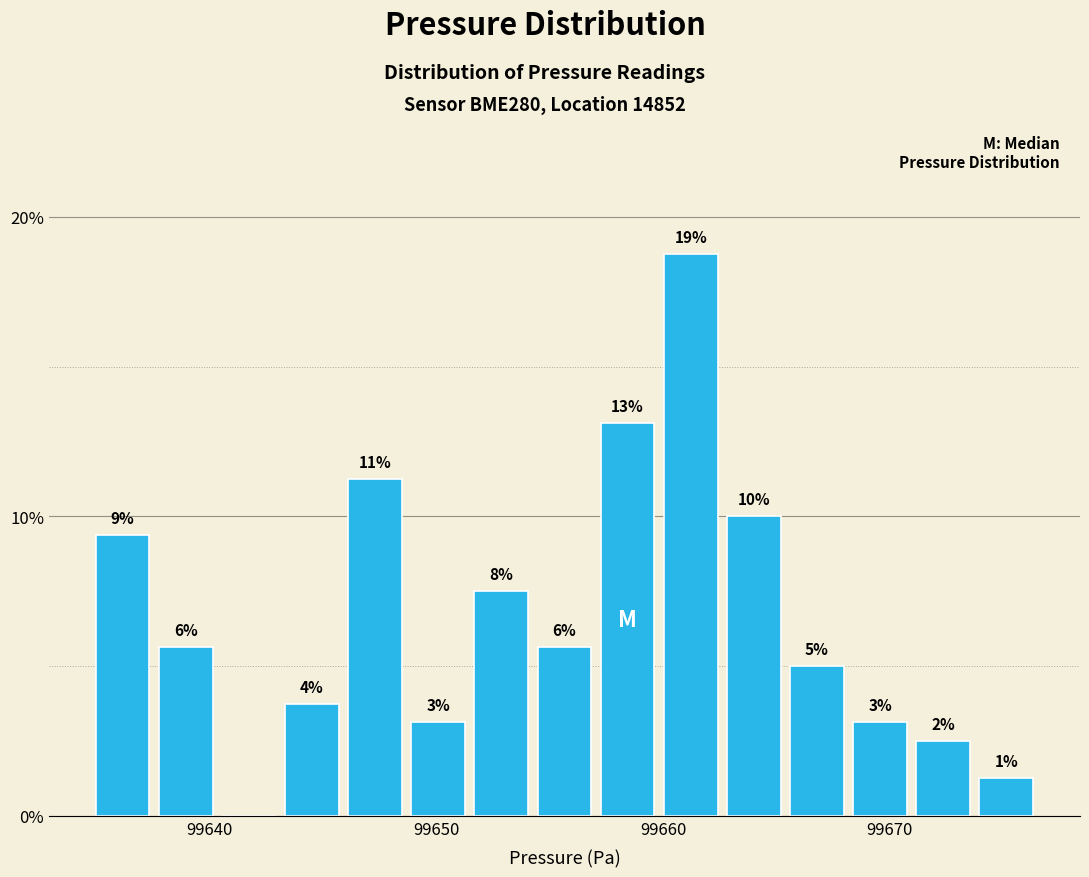

Read against the x-axis, roughly where is the centre of the tallest bar?

99661